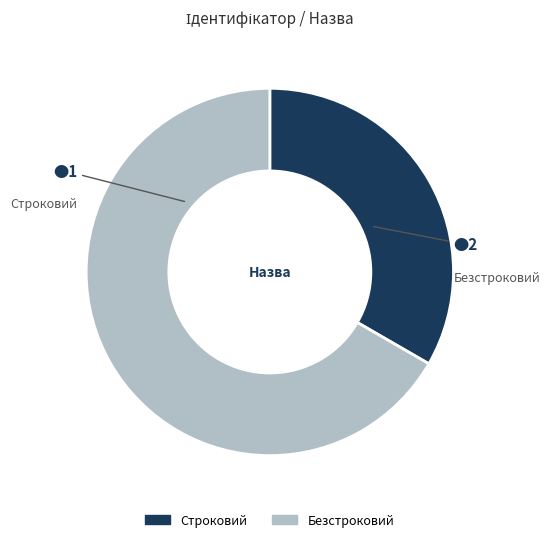

Is the sum of Строковий and Безстроковий greater than half?

Yes